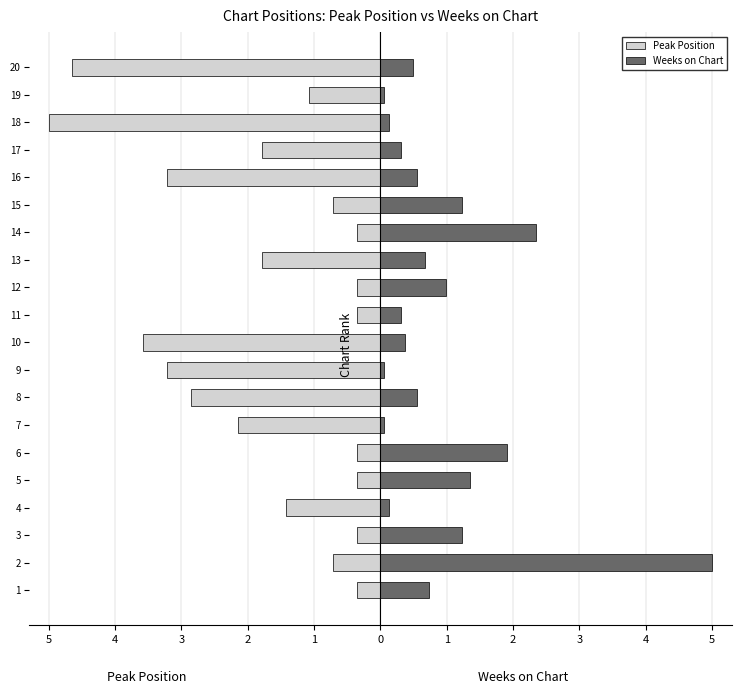

What is the total value across all series at 3?

0.9